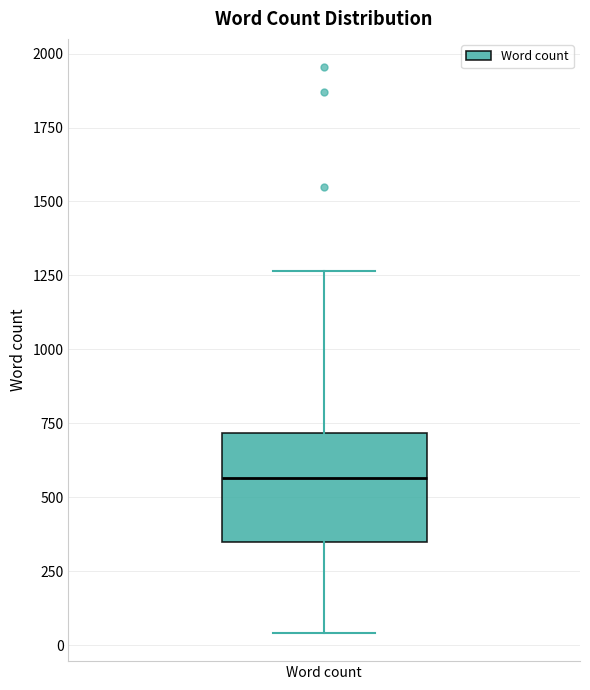

Transcribe this box plot: give where the median line is, the range the box spans, and where the two whiskers end, as read against the y-axis. The values are not printed on the chart, so give them approximately, as read against the axis.

median 550, box 350 to 700, whiskers 50 to 1250